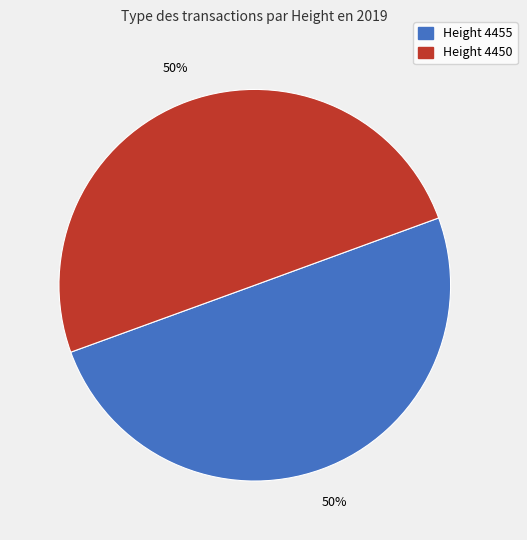

Rank the categories by value from lowest to highest.

4450, 4455